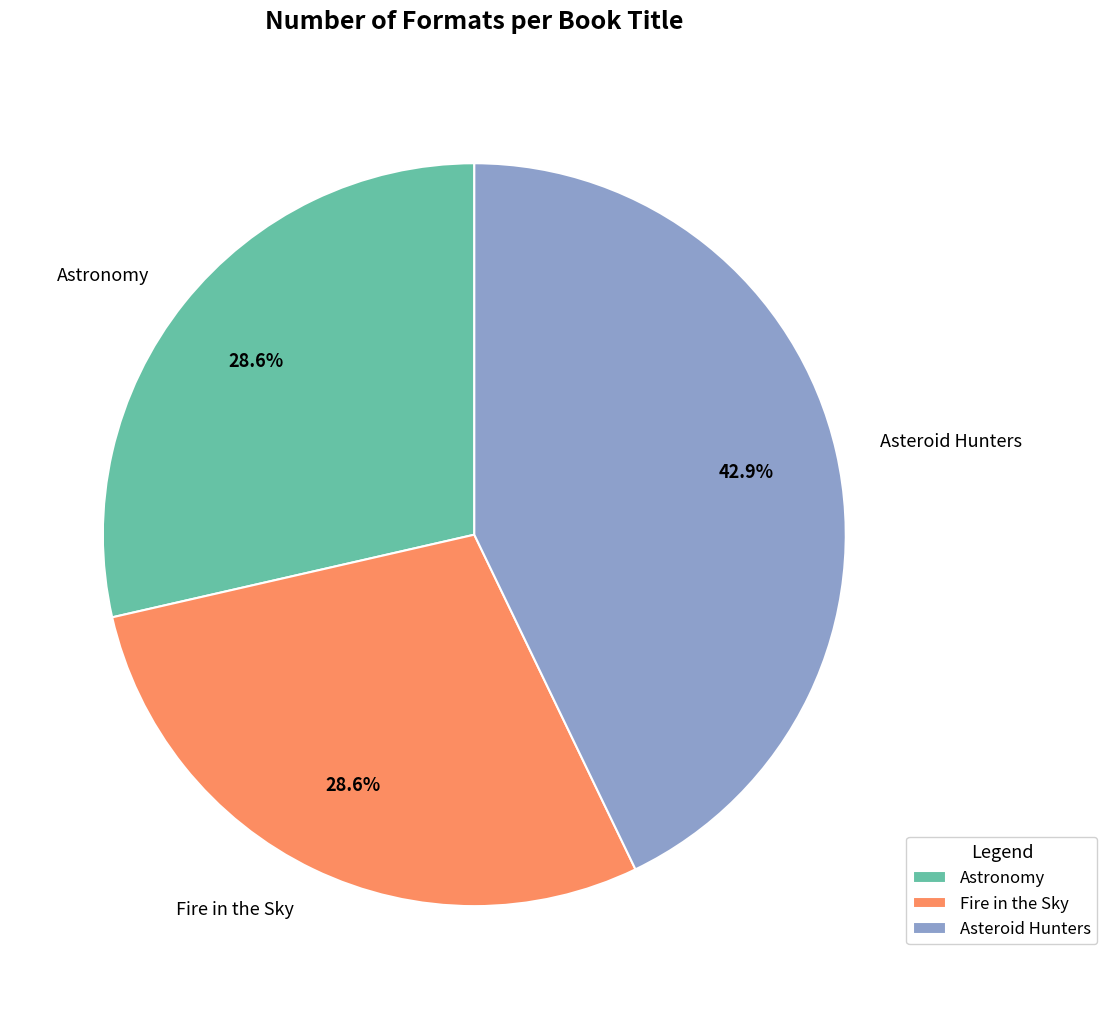

To the nearest percent, what percentage of the pie is Astronomy?

29%